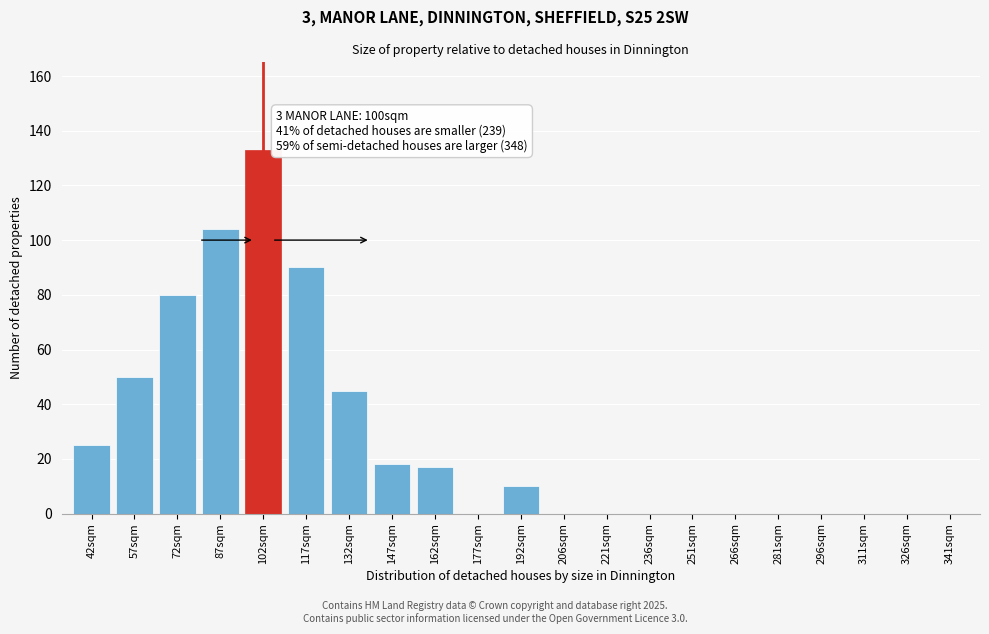

Reading left to right, what are all the values shown in this chart?

42sqm=25	57sqm=50	72sqm=80	87sqm=104	102sqm=133	117sqm=90	132sqm=45	147sqm=18	162sqm=17	177sqm=0	192sqm=10	206sqm=0	221sqm=0	236sqm=0	251sqm=0	266sqm=0	281sqm=0	296sqm=0	311sqm=0	326sqm=0	341sqm=0